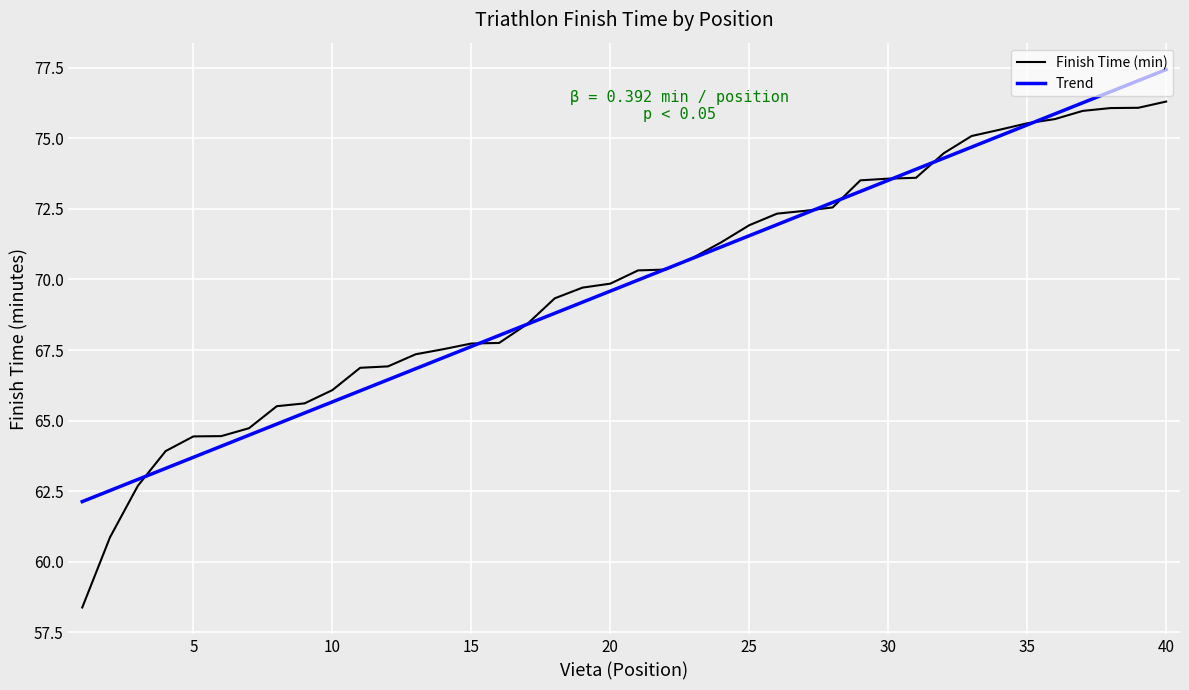

What is the minimum value for Finish Time (min)?

58.4